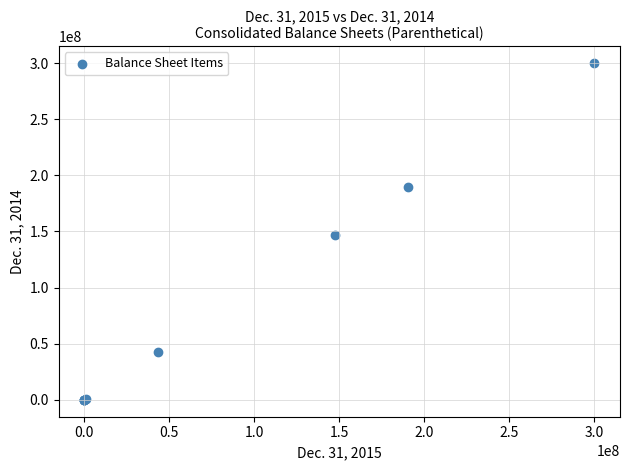

What Y value in the scatter plot is closest to 150000000?

146444291.0